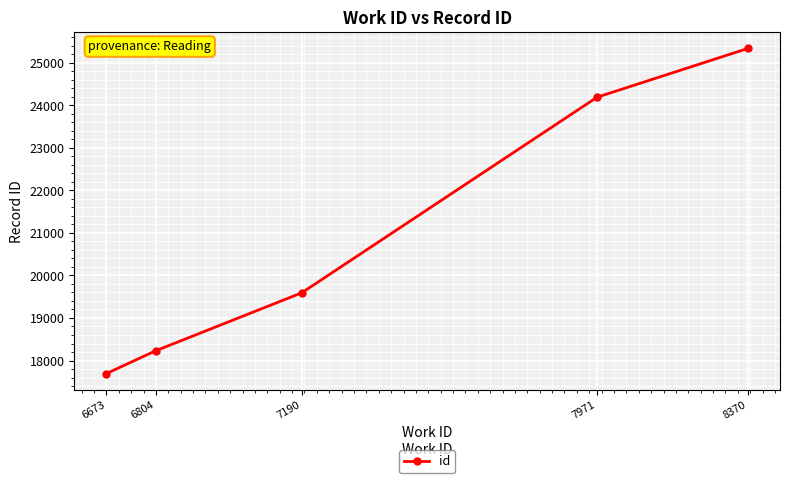

The value at 8370 is 25339. True or false?

True